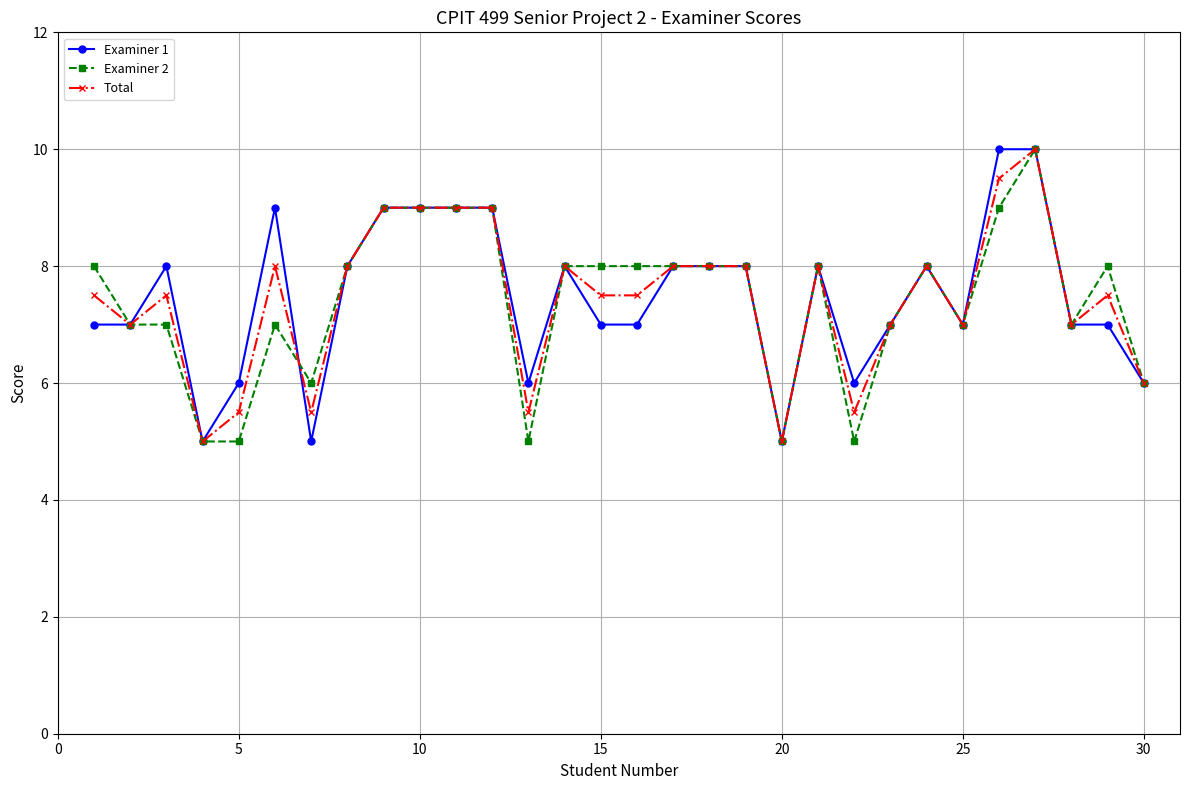

Reading left to right, transcribe all the data shown in this chart.

Examiner 1: 7.0	7.0	8.0	5.0	6.0	9.0	5.0	8.0	9.0	9.0	9.0	9.0	6.0	8.0	7.0	7.0	8.0	8.0	8.0	5.0	8.0	6.0	7.0	8.0	7.0	10.0	10.0	7.0	7.0	6.0
Examiner 2: 8.0	7.0	7.0	5.0	5.0	7.0	6.0	8.0	9.0	9.0	9.0	9.0	5.0	8.0	8.0	8.0	8.0	8.0	8.0	5.0	8.0	5.0	7.0	8.0	7.0	9.0	10.0	7.0	8.0	6.0
Total: 7.5	7.0	7.5	5.0	5.5	8.0	5.5	8.0	9.0	9.0	9.0	9.0	5.5	8.0	7.5	7.5	8.0	8.0	8.0	5.0	8.0	5.5	7.0	8.0	7.0	9.5	10.0	7.0	7.5	6.0